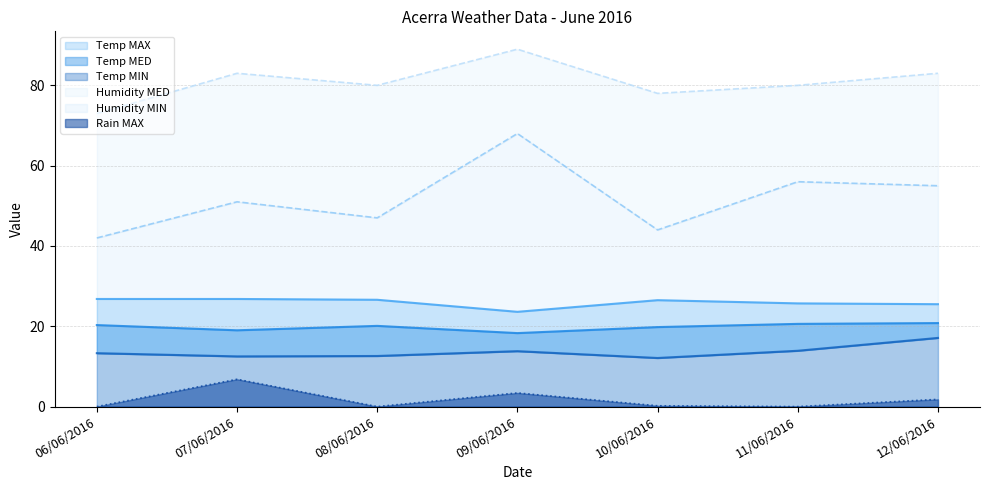

In Humidity MIN, how many points are lower than both neighbors (excluding endpoints)?

2